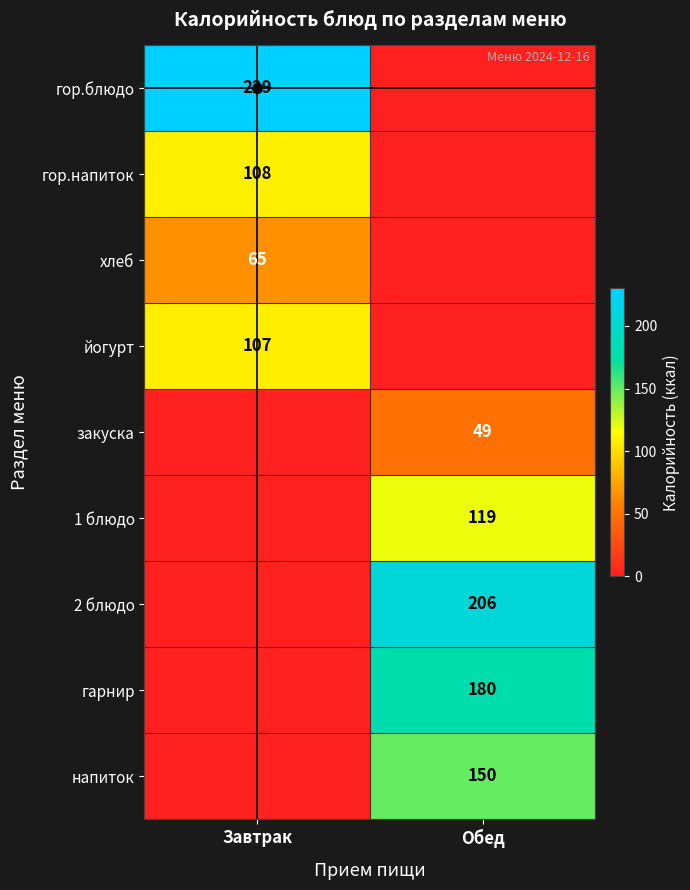

True or false: хлеб has a value of 65 at Завтрак.

True